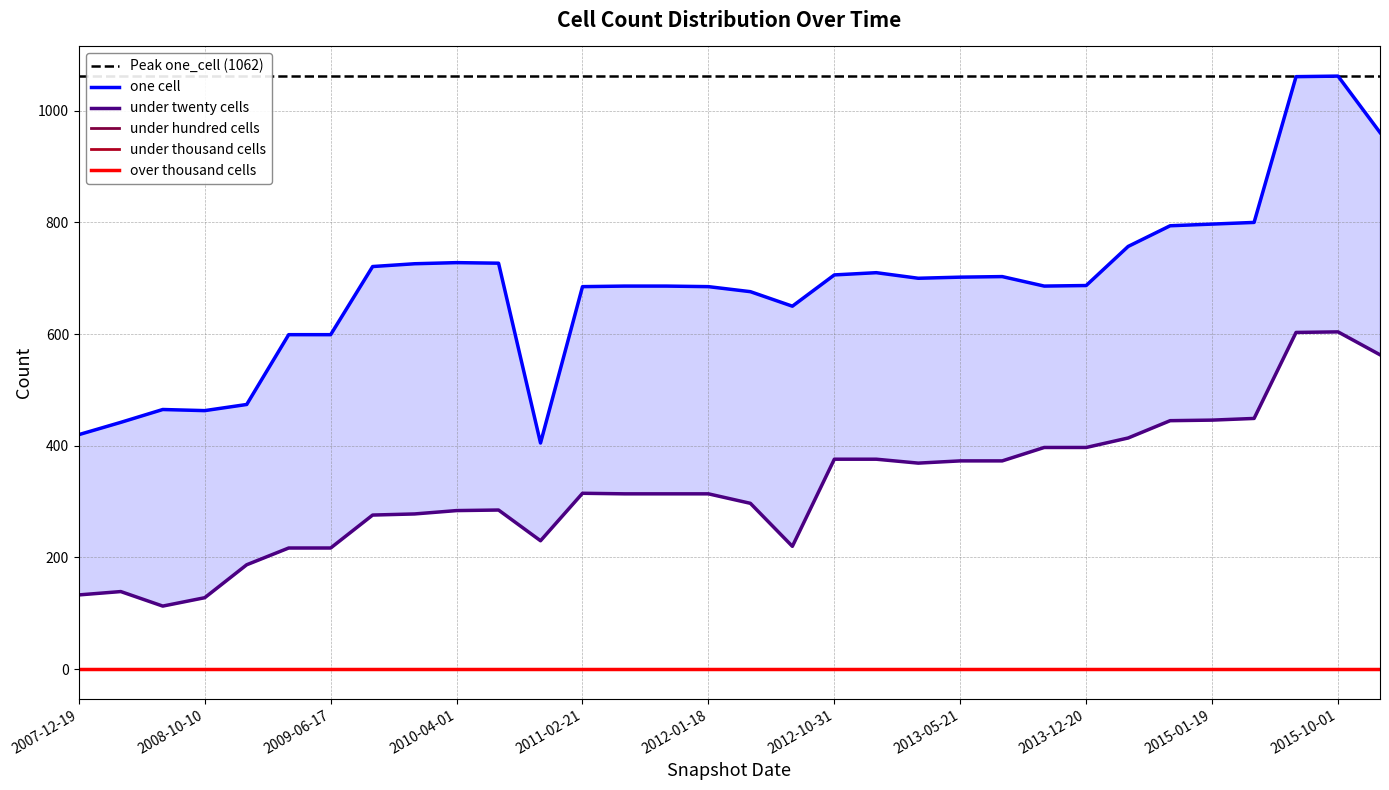

True or false: under_twenty_cells and one_cell cross at least once.

False